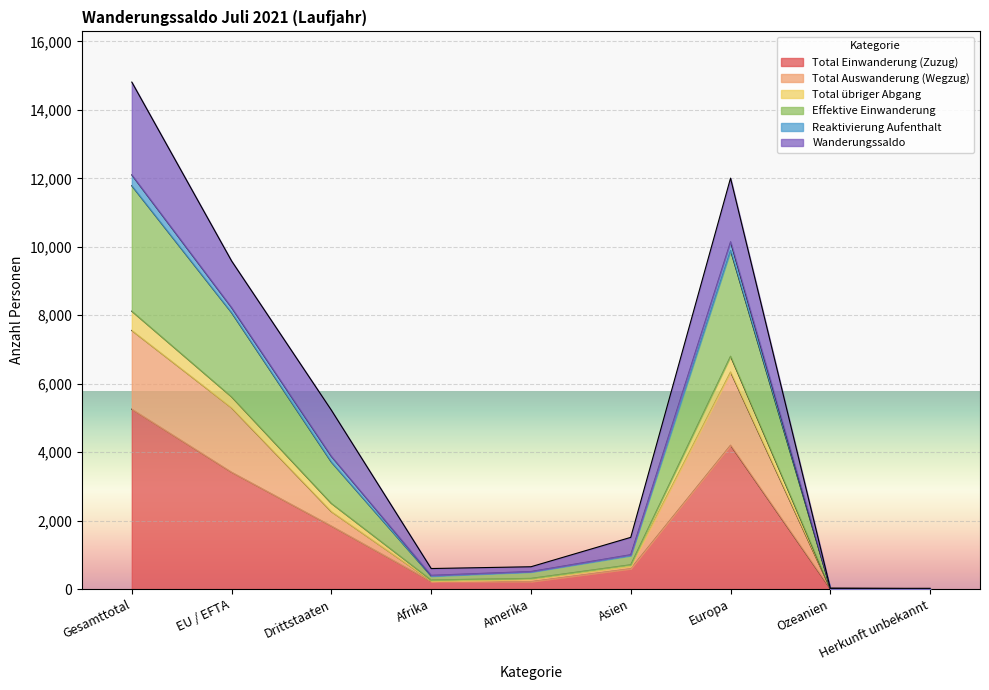

True or false: Total Einwanderung (Zuzug) has a value of 1842 at Drittstaaten.

True